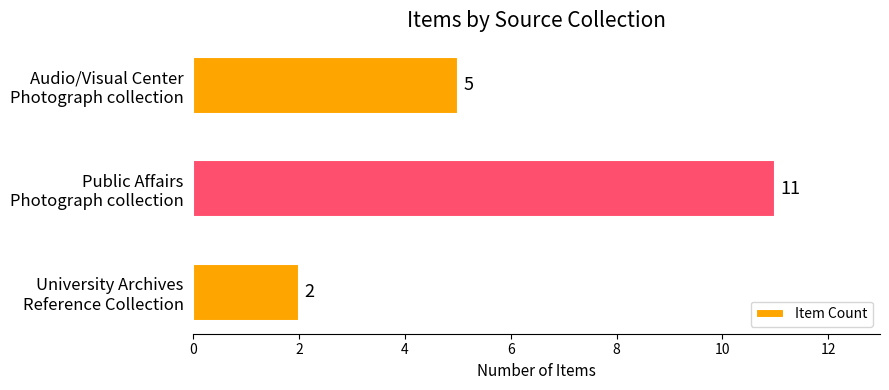

What is the value of the 2nd bar from the top?

11